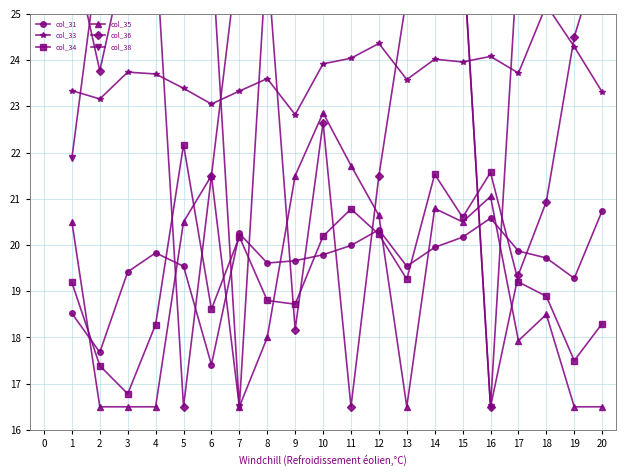

The value of col_34 at 19 is 17.5. True or false?

True